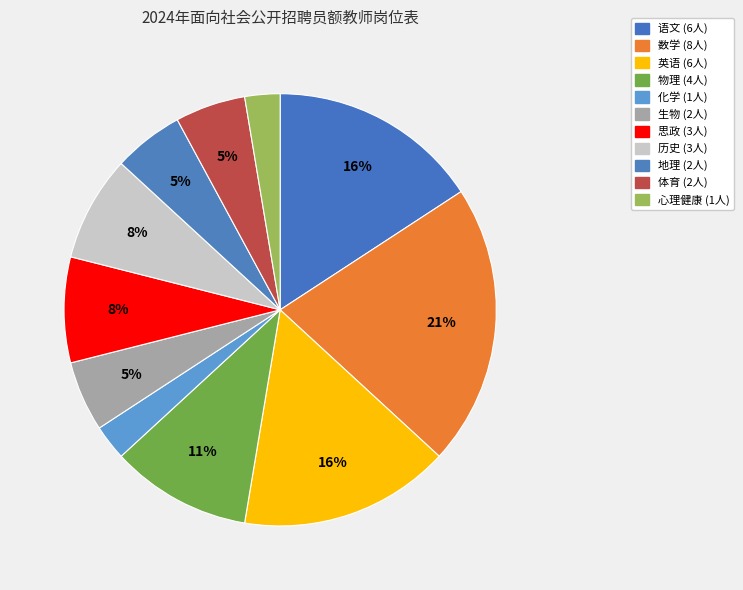

Does any single category account for the majority?

No